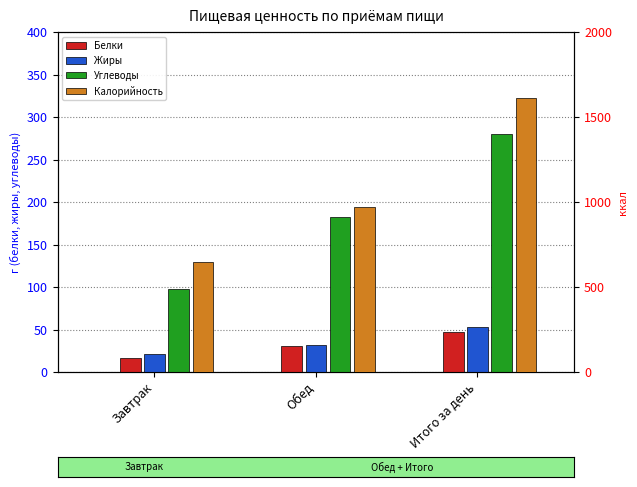

Reading right to left, what are all the values shown in this chart?

Белки: Итого за день=47.0	Обед=30.4	Завтрак=16.7
Жиры: Итого за день=52.8	Обед=31.6	Завтрак=21.2
Углеводы: Итого за день=280.2	Обед=182.9	Завтрак=97.3
Калорийность: Итого за день=1613.6	Обед=968.2	Завтрак=645.4